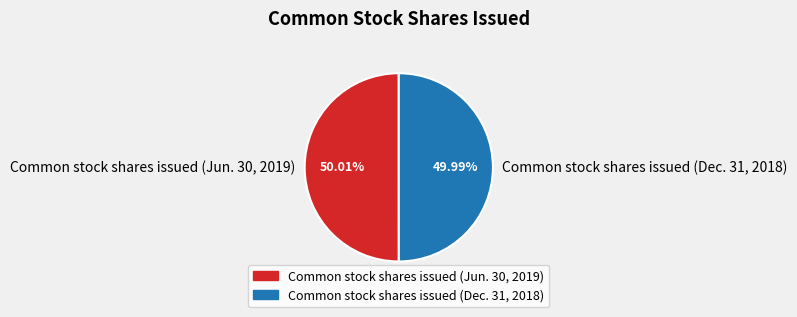

Rank the categories by value from highest to lowest.

Common stock shares issued (Jun. 30, 2019), Common stock shares issued (Dec. 31, 2018)